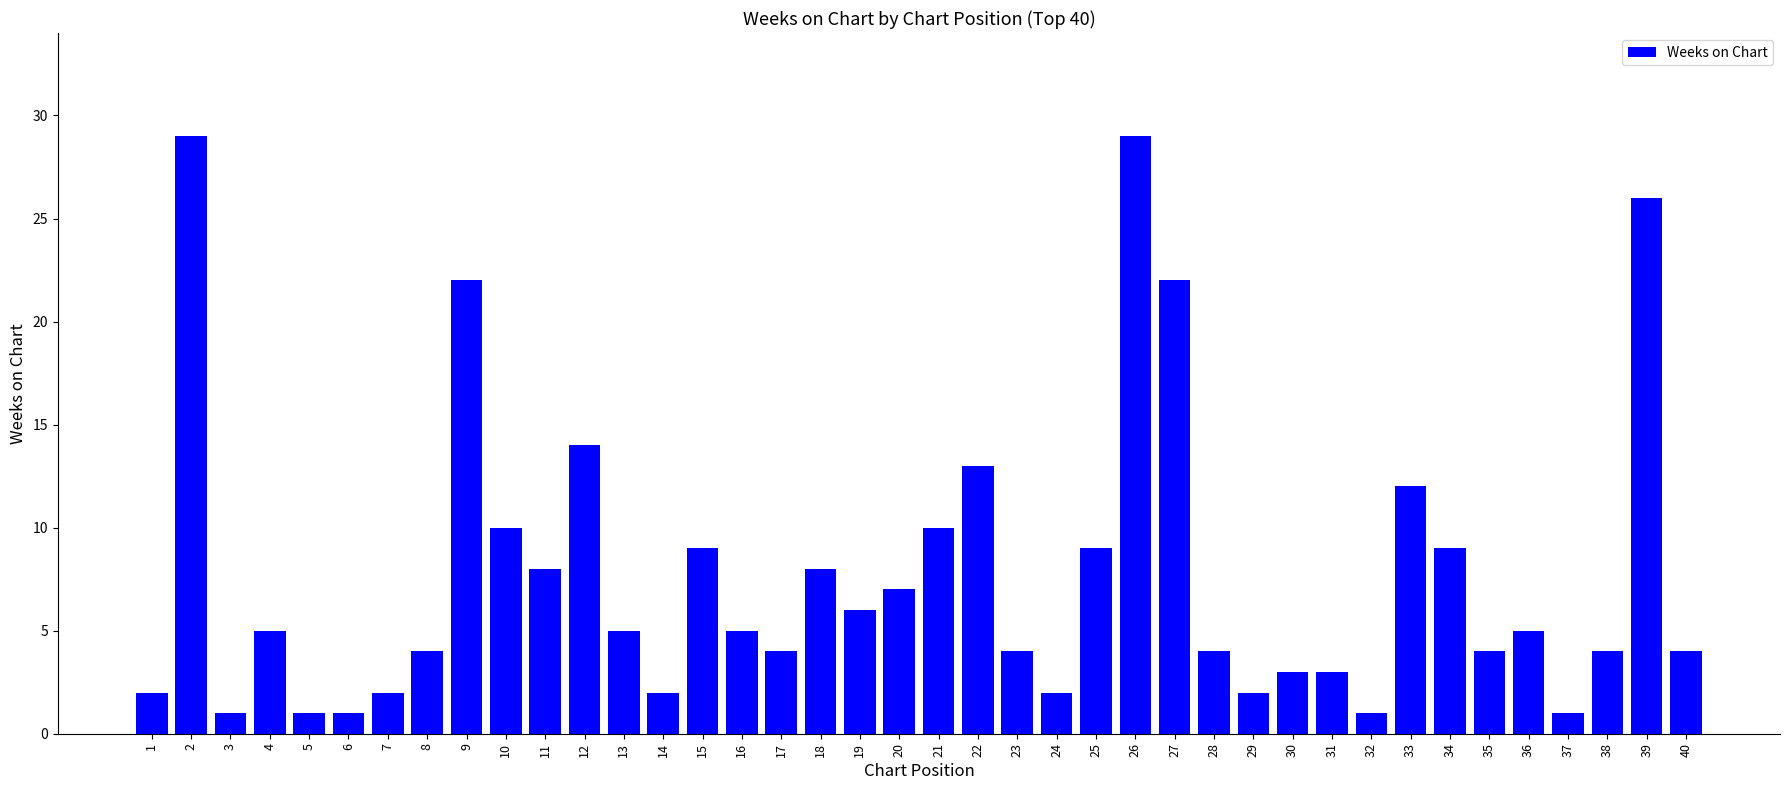

What is the value of the 24th bar from the left?

2